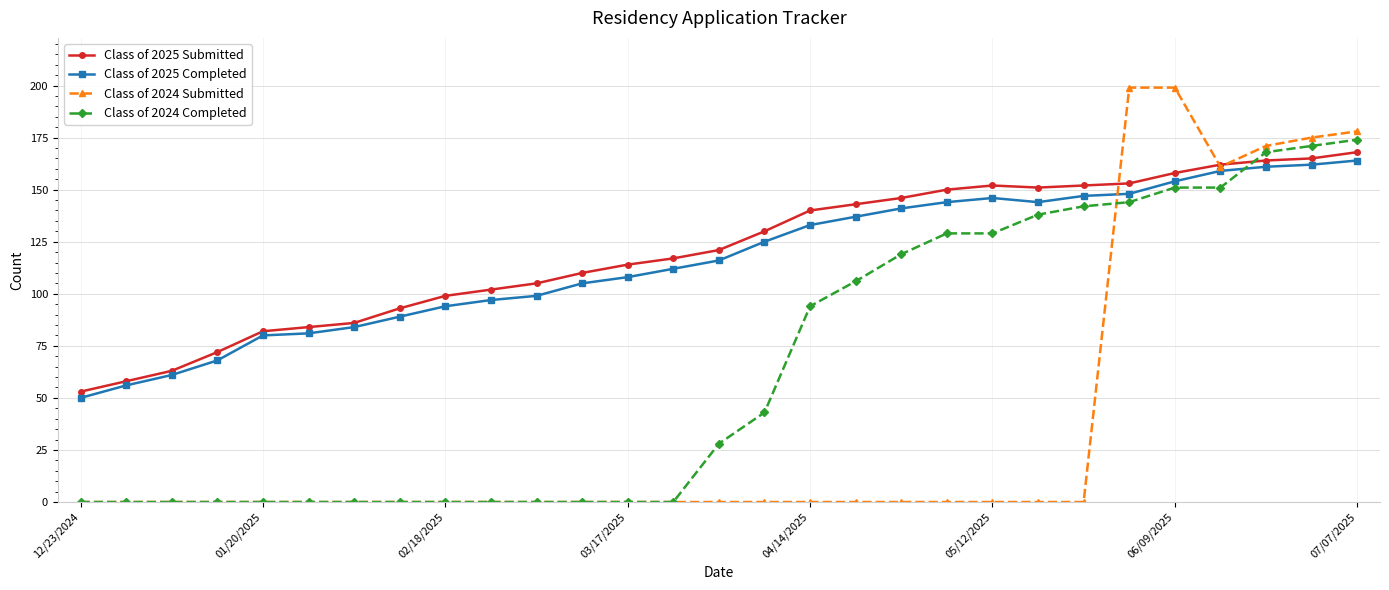

What is the value of the Class of 2025 Submitted point at the 7th from the left?

86